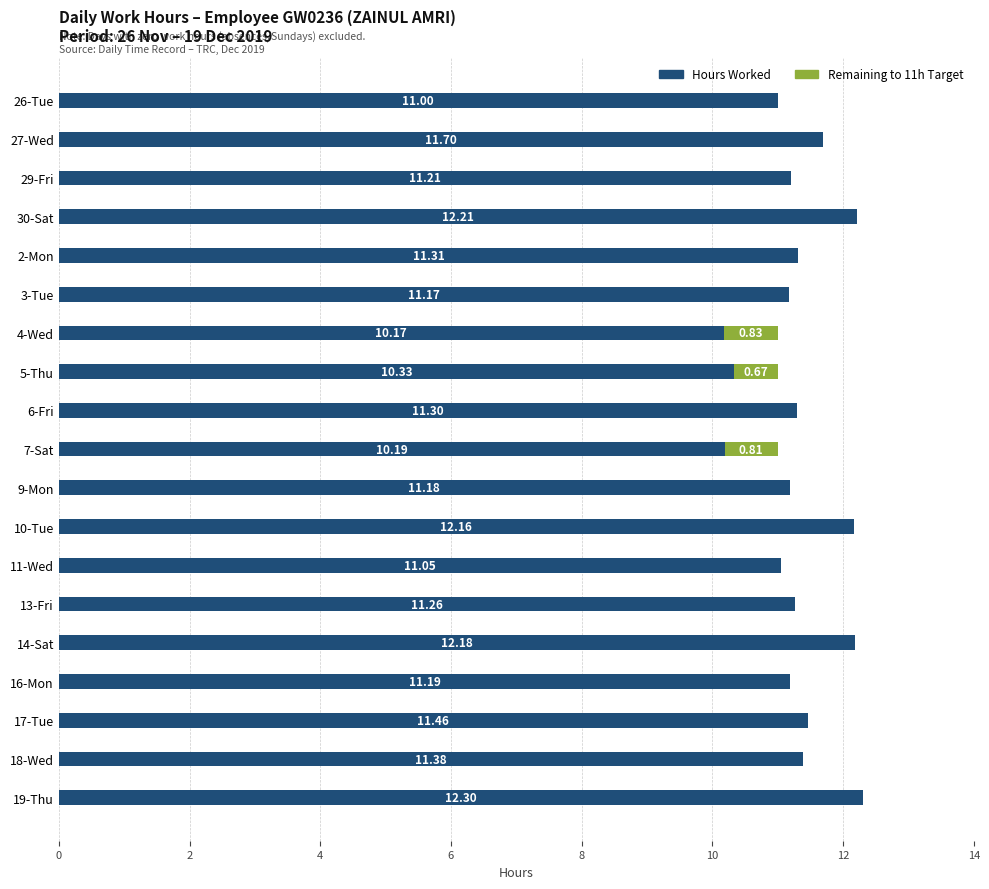

What is the total value across all series at 11-Wed?

11.1